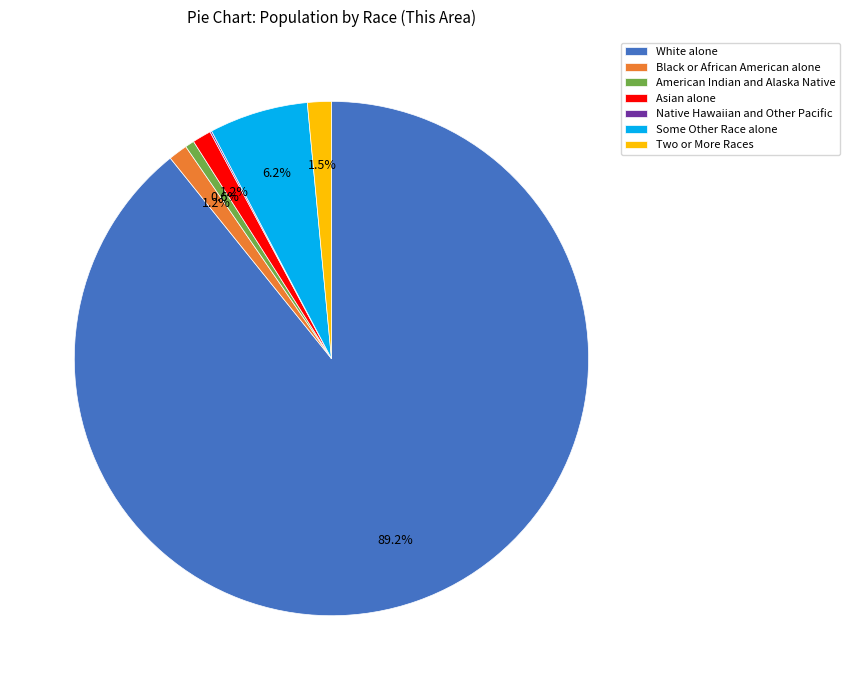

True or false: Asian alone accounts for 1% of the total.

True